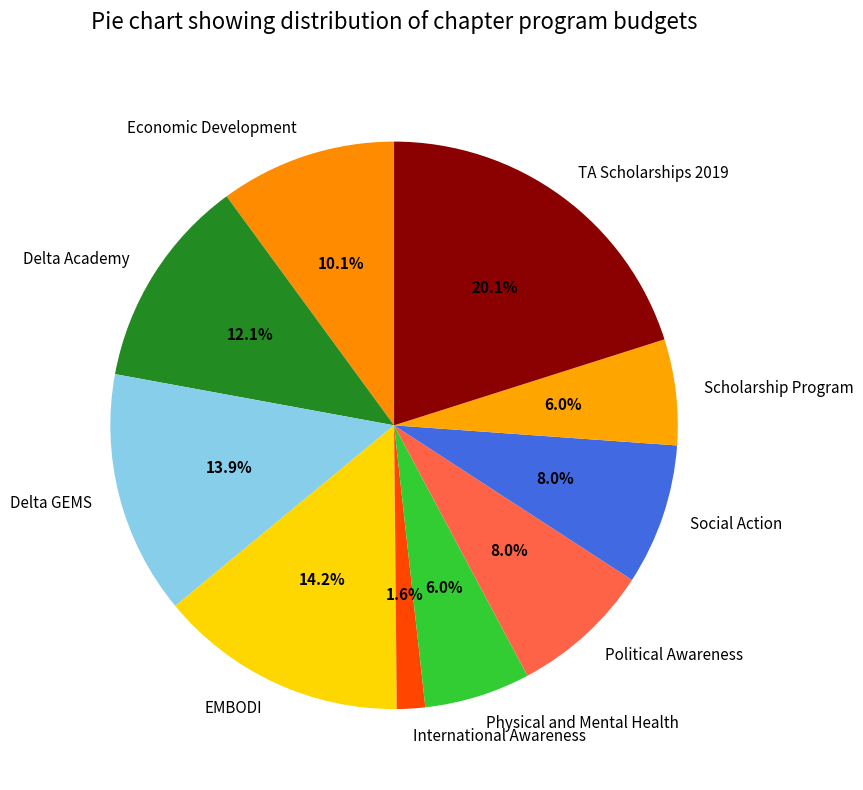

To the nearest percent, what is the combined percentage of Political Awareness and Scholarship Program?

14%